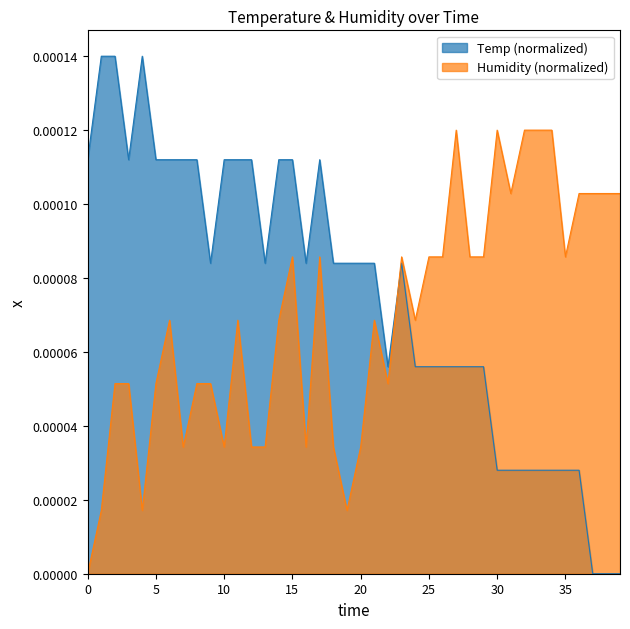

Rank the series by their average value, from lowest to highest.

Humidity (normalized), Temp (normalized)